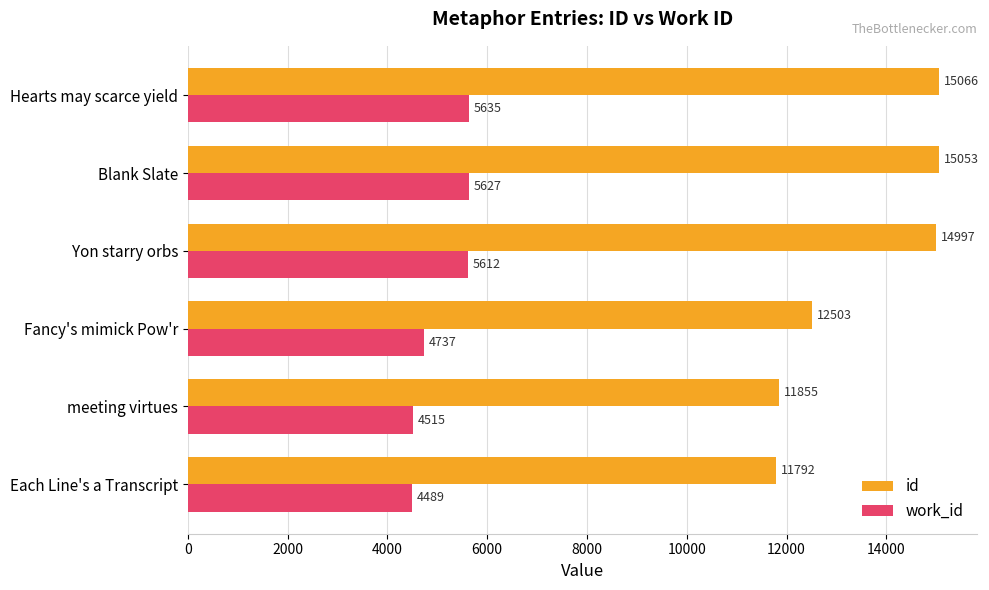

Where is id nearest to the value 13429?

Fancy's mimick Pow'r